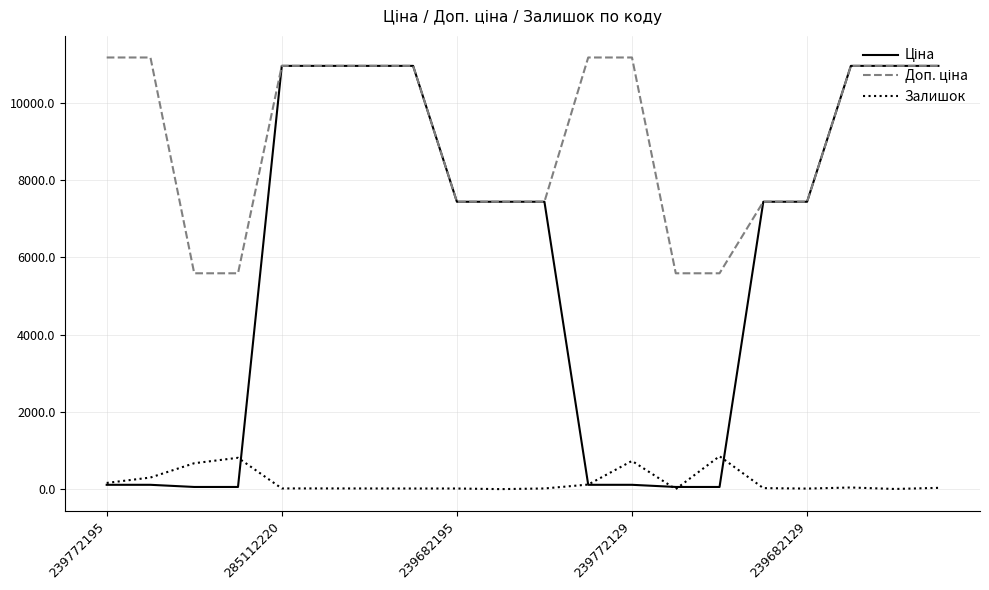

Does the chart have visible grid lines?

Yes